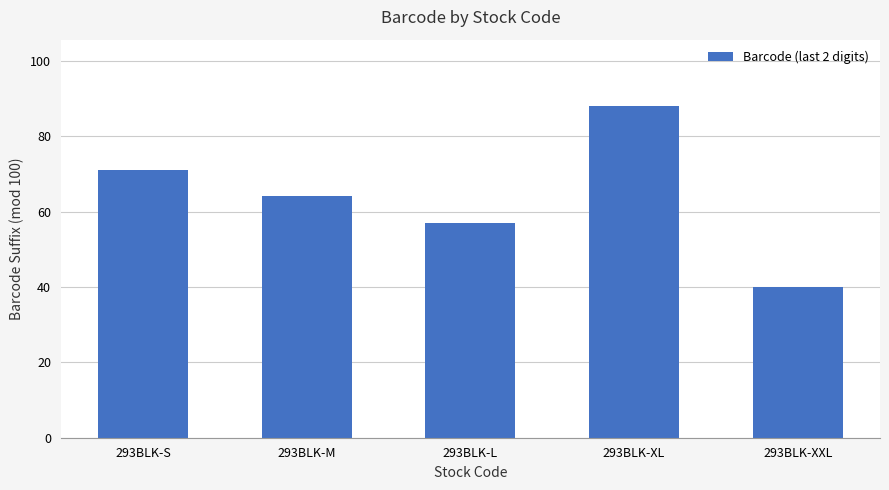

Where does the data first go above 64?

293BLK-S